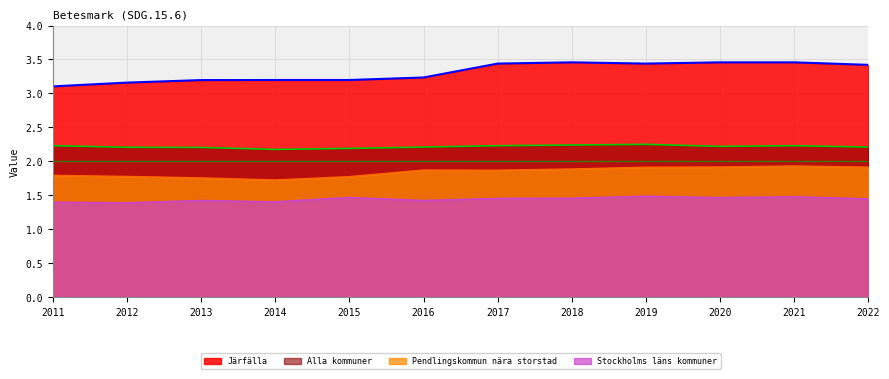

Reading right to left, what are all the values shown in this chart?

Pendlingskommun nära storstad: 2022=1.9	2021=1.9	2020=1.9	2019=1.9	2018=1.9	2017=1.9	2016=1.9	2015=1.8	2014=1.7	2013=1.8	2012=1.8	2011=1.8
Stockholms läns kommuner: 2022=1.4	2021=1.5	2020=1.5	2019=1.5	2018=1.5	2017=1.5	2016=1.4	2015=1.5	2014=1.4	2013=1.4	2012=1.4	2011=1.4
Järfälla: 2022=3.4	2021=3.5	2020=3.5	2019=3.4	2018=3.5	2017=3.4	2016=3.2	2015=3.2	2014=3.2	2013=3.2	2012=3.2	2011=3.1
Alla kommuner: 2022=2.2	2021=2.2	2020=2.2	2019=2.2	2018=2.2	2017=2.2	2016=2.2	2015=2.2	2014=2.2	2013=2.2	2012=2.2	2011=2.2